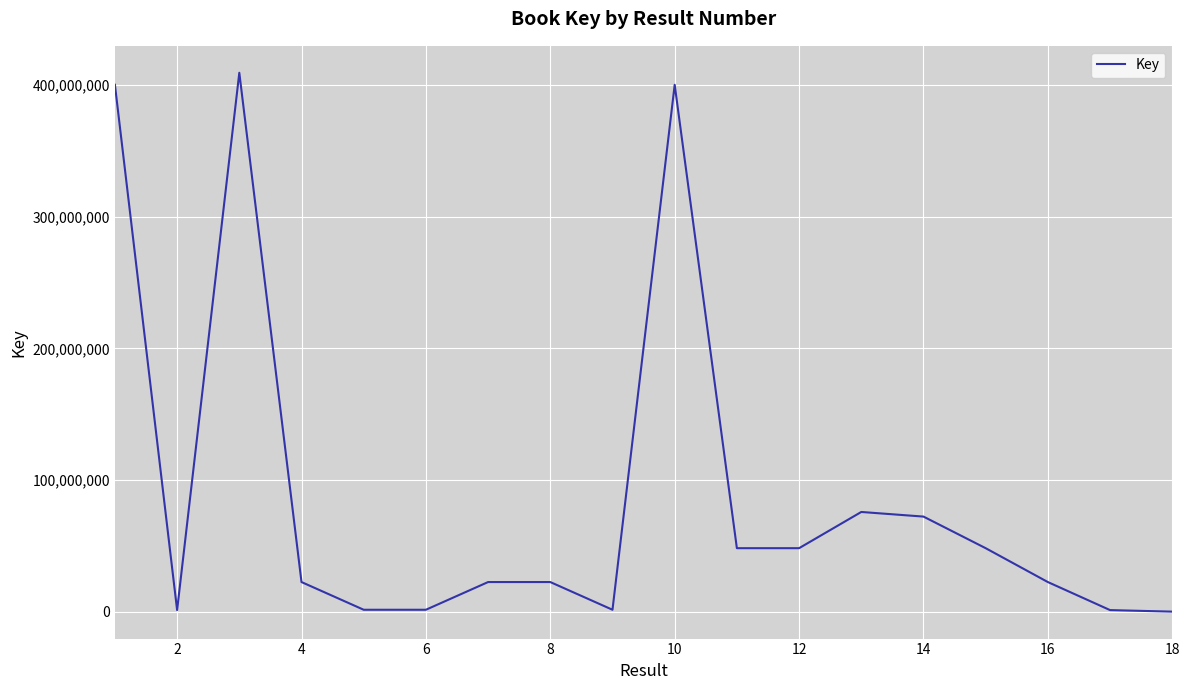

What is the difference between the maximum and minimum values?

409408763